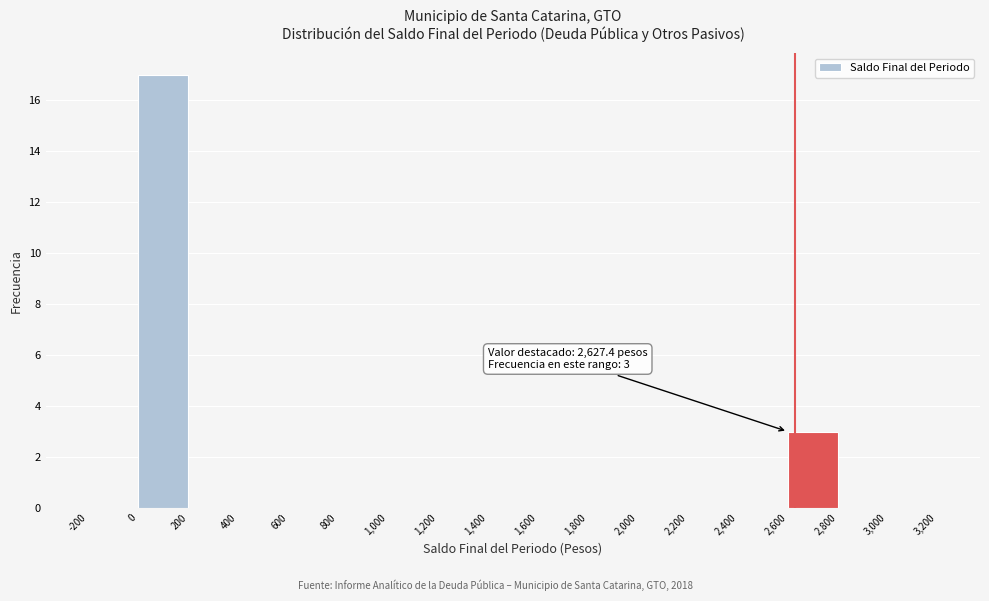

Which range on the x-axis has the tallest bar?

0 to 200